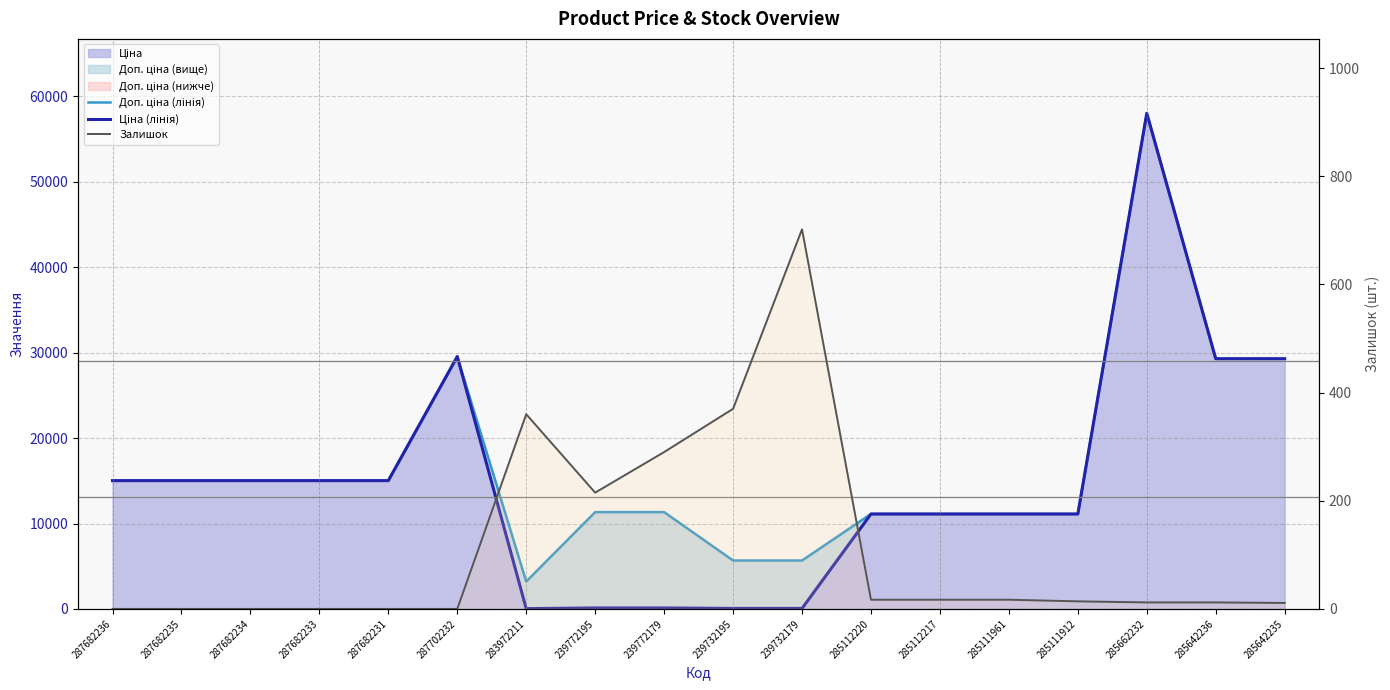

True or false: Доп. ціна (лінія) has more than 1 interior local peaks.

True